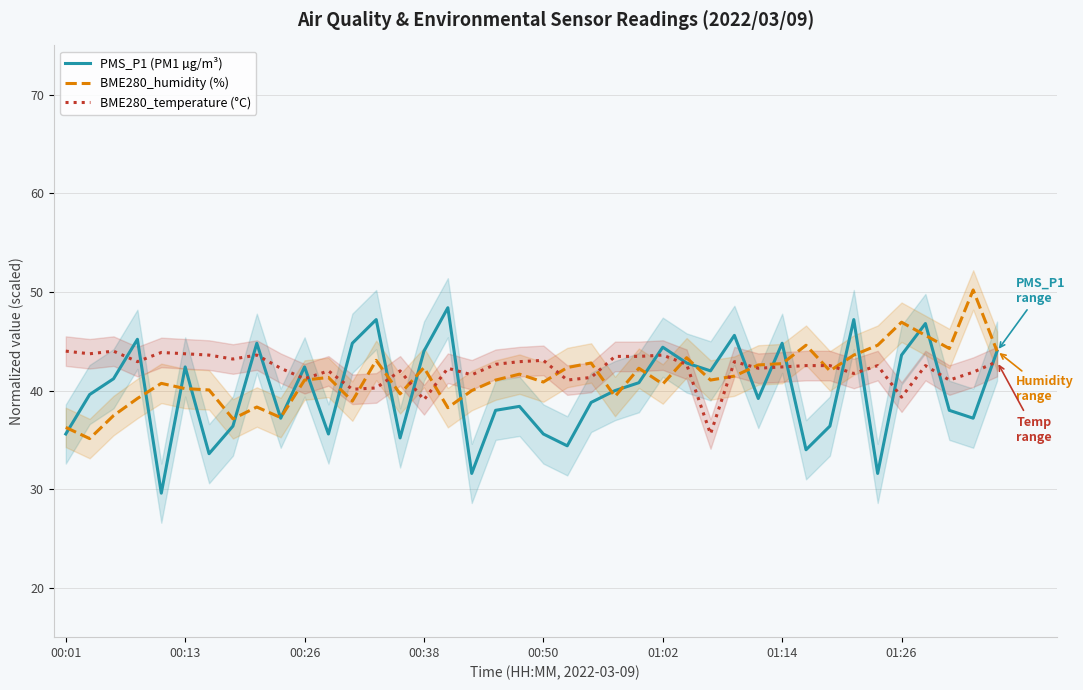

What is the sum of the BME280_humidity (%) values at 36 and 27?

86.7